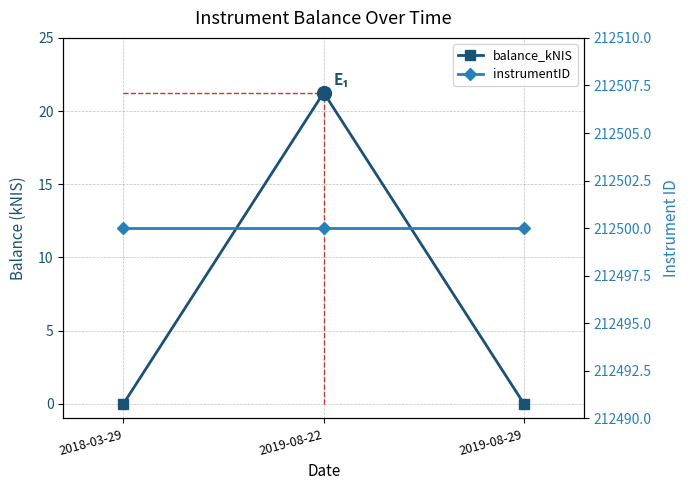

What are all the series names shown in the legend?

balance_kNIS, instrumentID